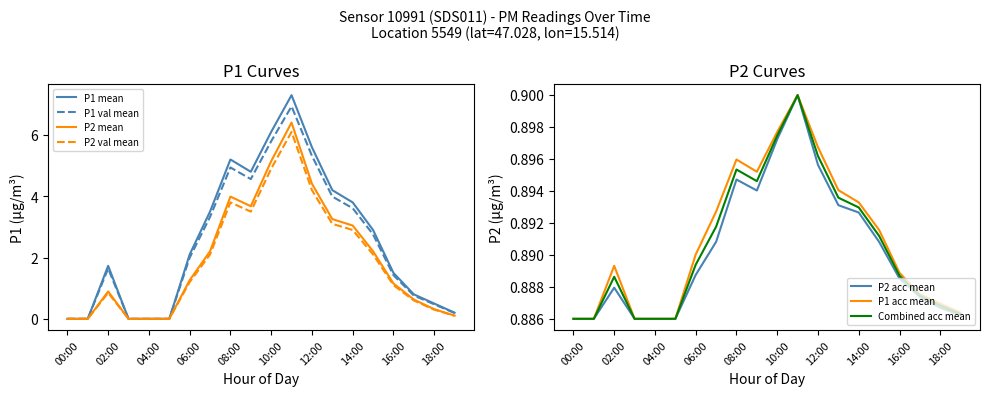

True or false: P2 has a value of 0.9 at 15:00.

False